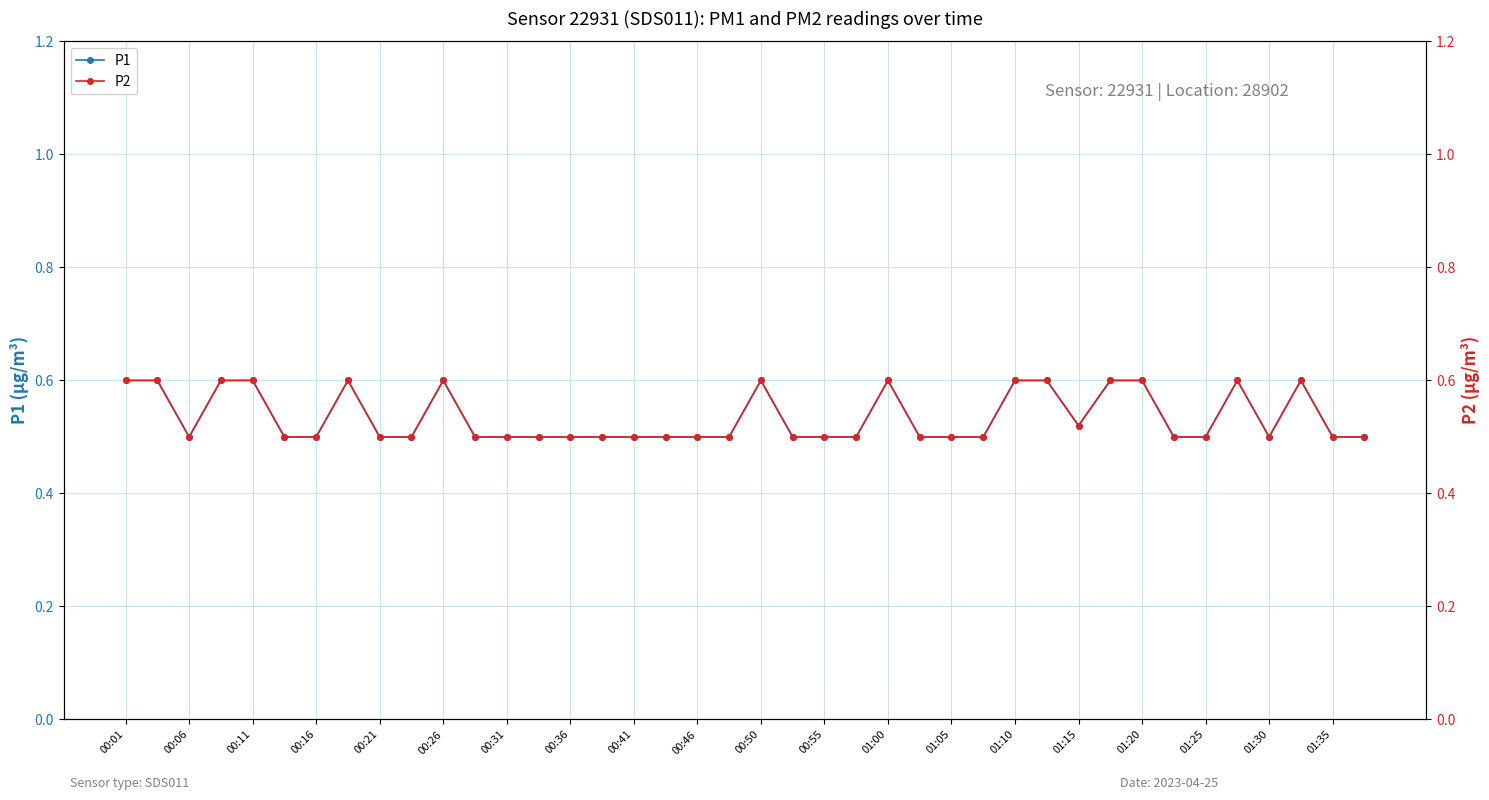

The P2 series shows 0.5 at 33. True or false?

True